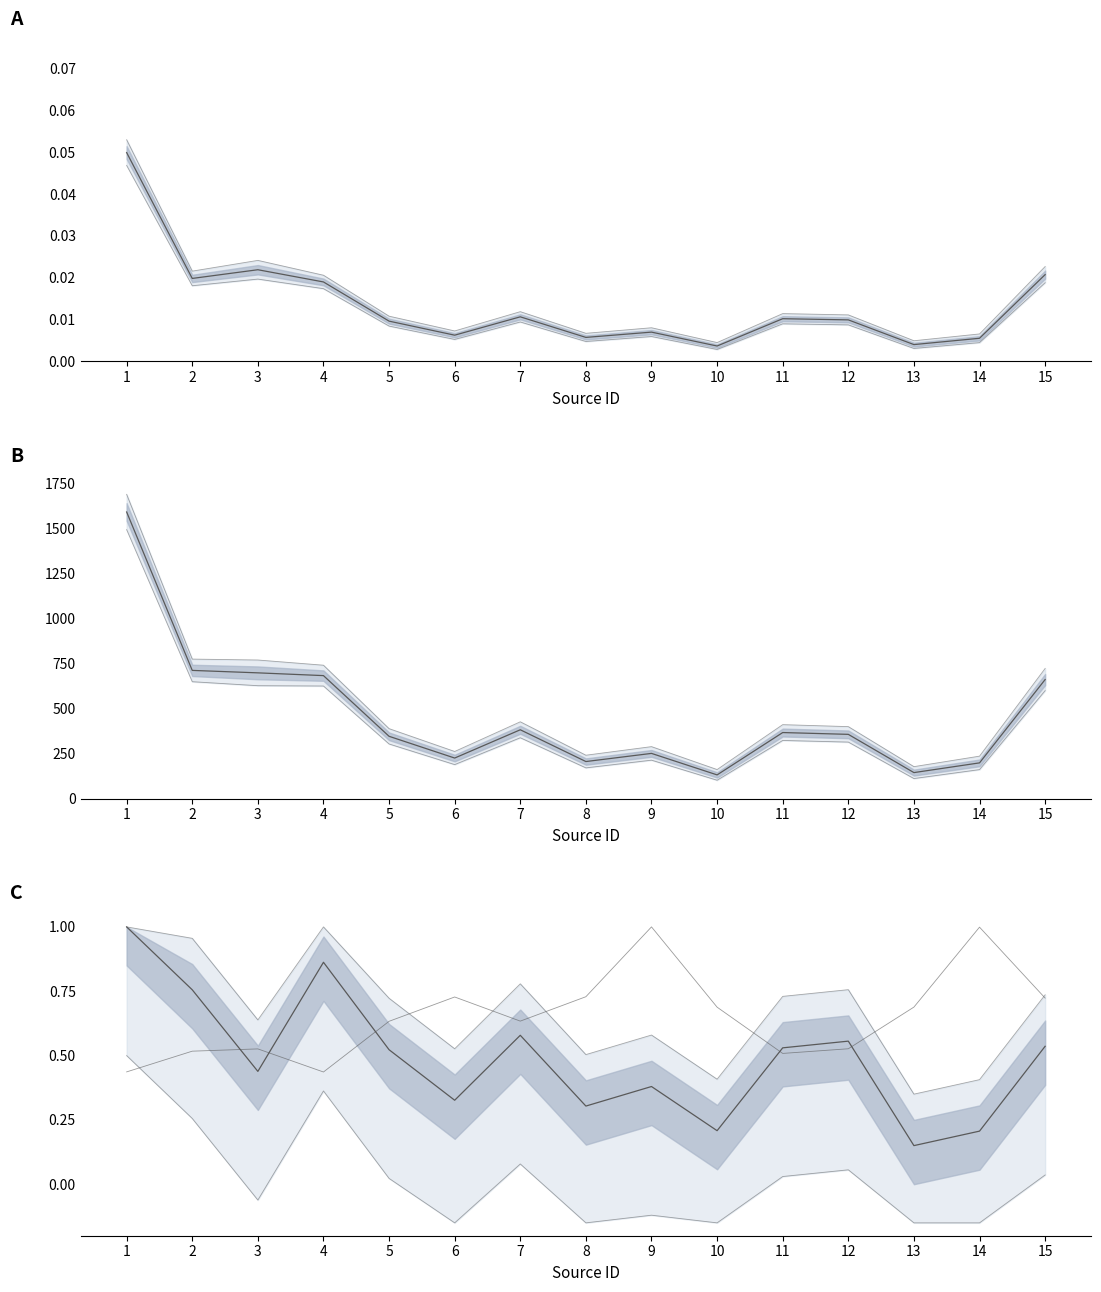

True or false: rate and offax (norm) cross at least once.

False